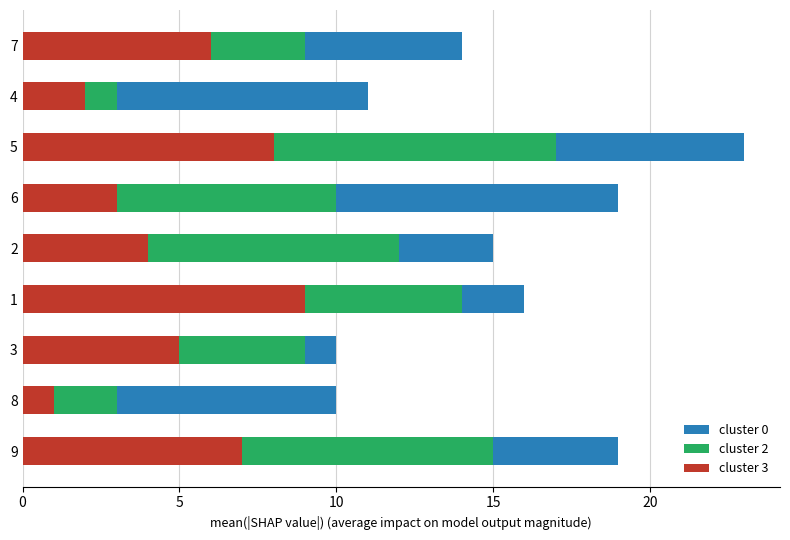

What is the difference between the second highest and minimum values in the cluster 3 series?

7